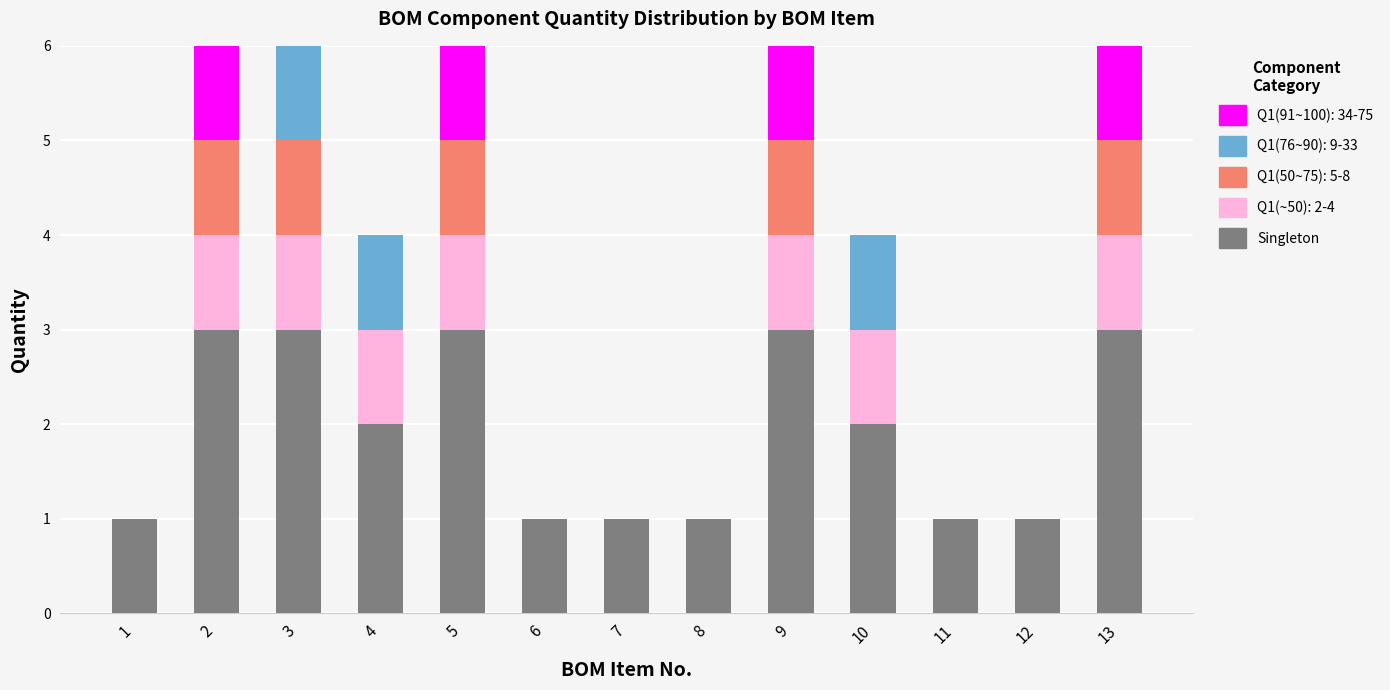

The value of Singleton at 8 is 1. True or false?

True